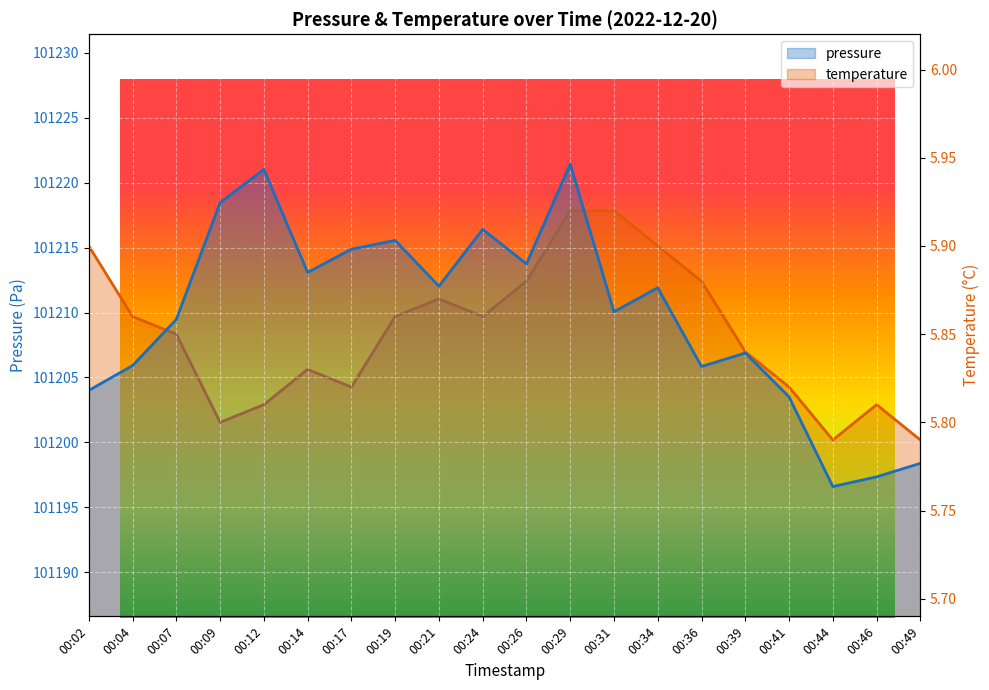

The pressure series shows 101210.1 at 00:31. True or false?

True